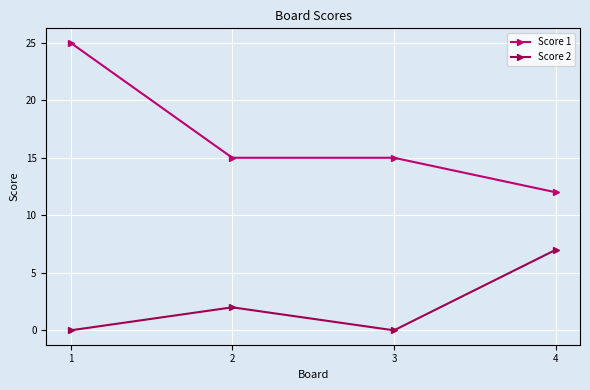

True or false: Score 2 and Score 1 cross at least once.

False